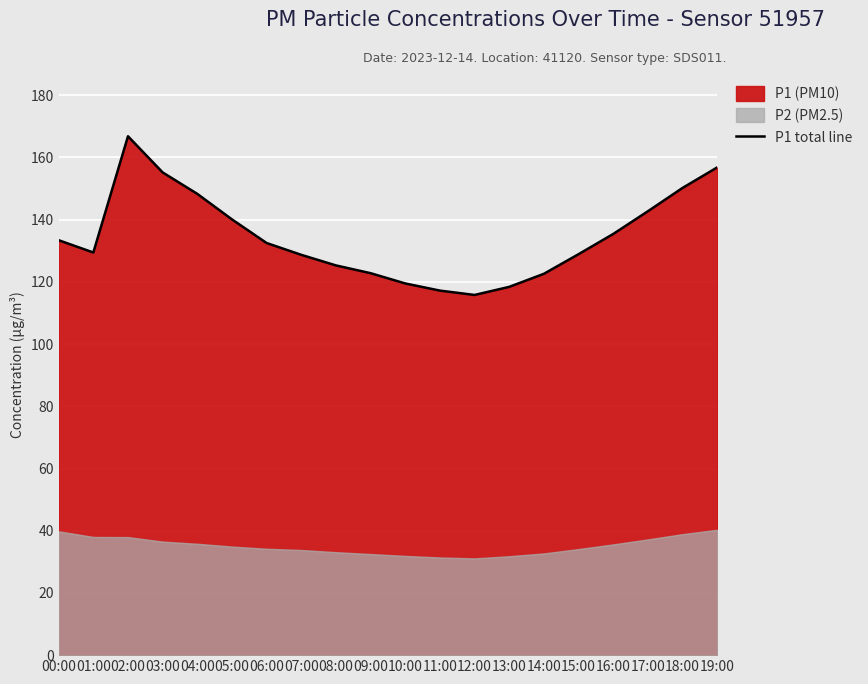

What is the difference between the values at 01:00 and 03:00?

25.8